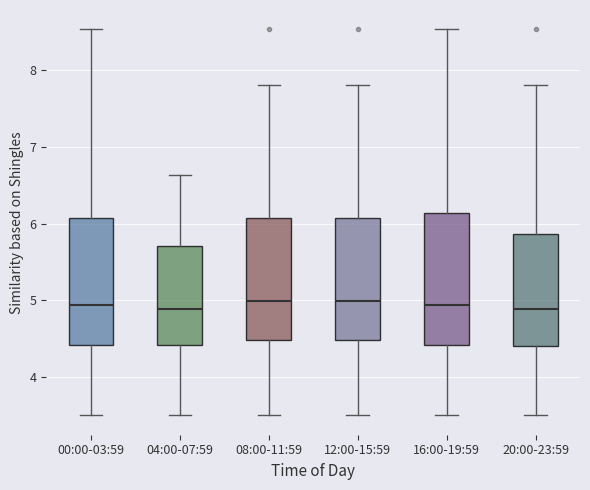

Reading left to right, transcribe this box plot: for each box, give where its median line is, the range the box spans, and where its two whiskers end, as read against the y-axis. The values are not printed on the chart, so give them approximately, as read against the axis.

00:00-03:59: median 4.9, box 4.4 to 6.1, whiskers 3.5 to 8.5
04:00-07:59: median 4.9, box 4.4 to 5.7, whiskers 3.5 to 6.6
08:00-11:59: median 5.0, box 4.5 to 6.1, whiskers 3.5 to 7.8
12:00-15:59: median 5.0, box 4.5 to 6.1, whiskers 3.5 to 7.8
16:00-19:59: median 4.9, box 4.4 to 6.1, whiskers 3.5 to 8.5
20:00-23:59: median 4.9, box 4.4 to 5.9, whiskers 3.5 to 7.8